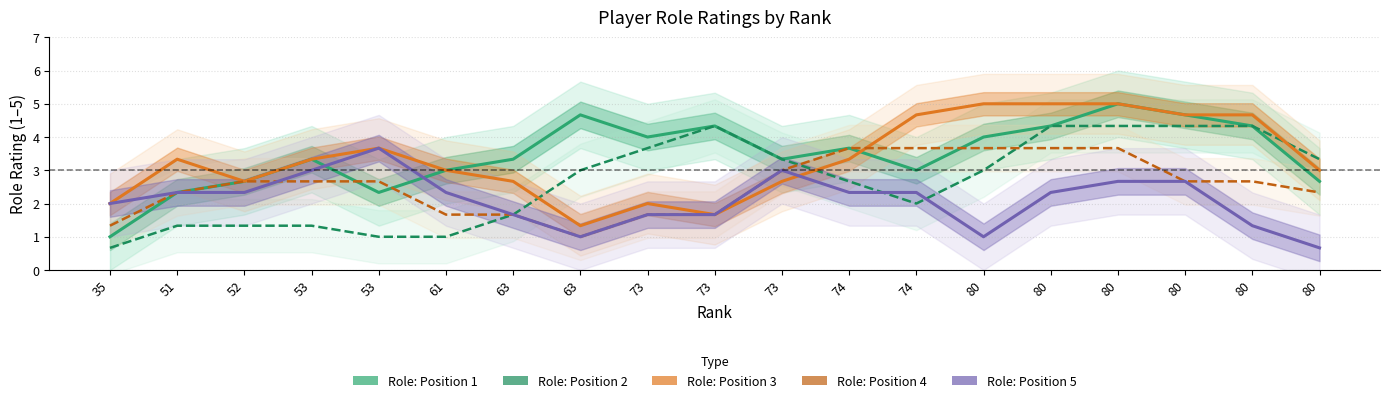

What is the value of the Role: Position 3 point at the 2nd from the left?

3.3